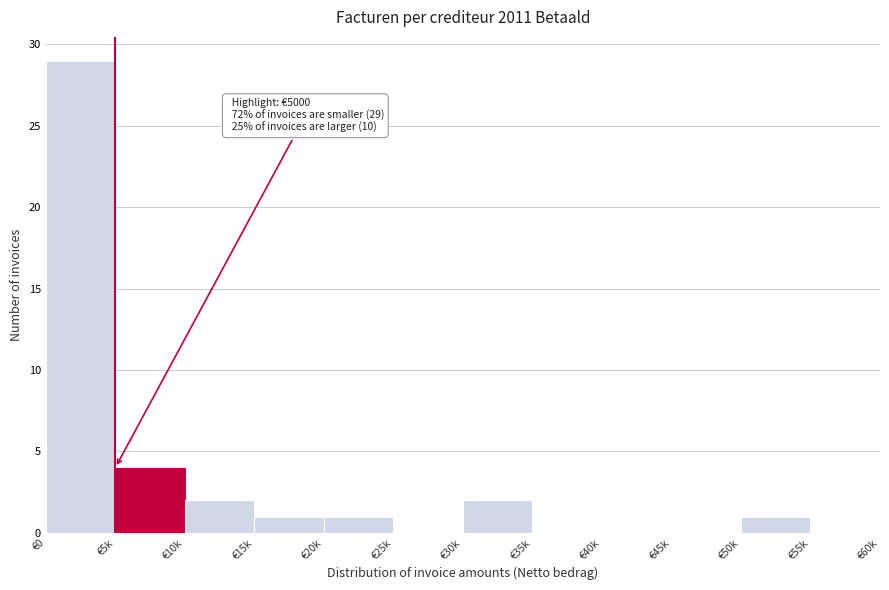

Reading left to right, extract all data points from this chart.

€0=29	€5k=4	€10k=2	€15k=1	€20k=1	€25k=0	€30k=2	€35k=0	€40k=0	€45k=0	€50k=1	€55k=0